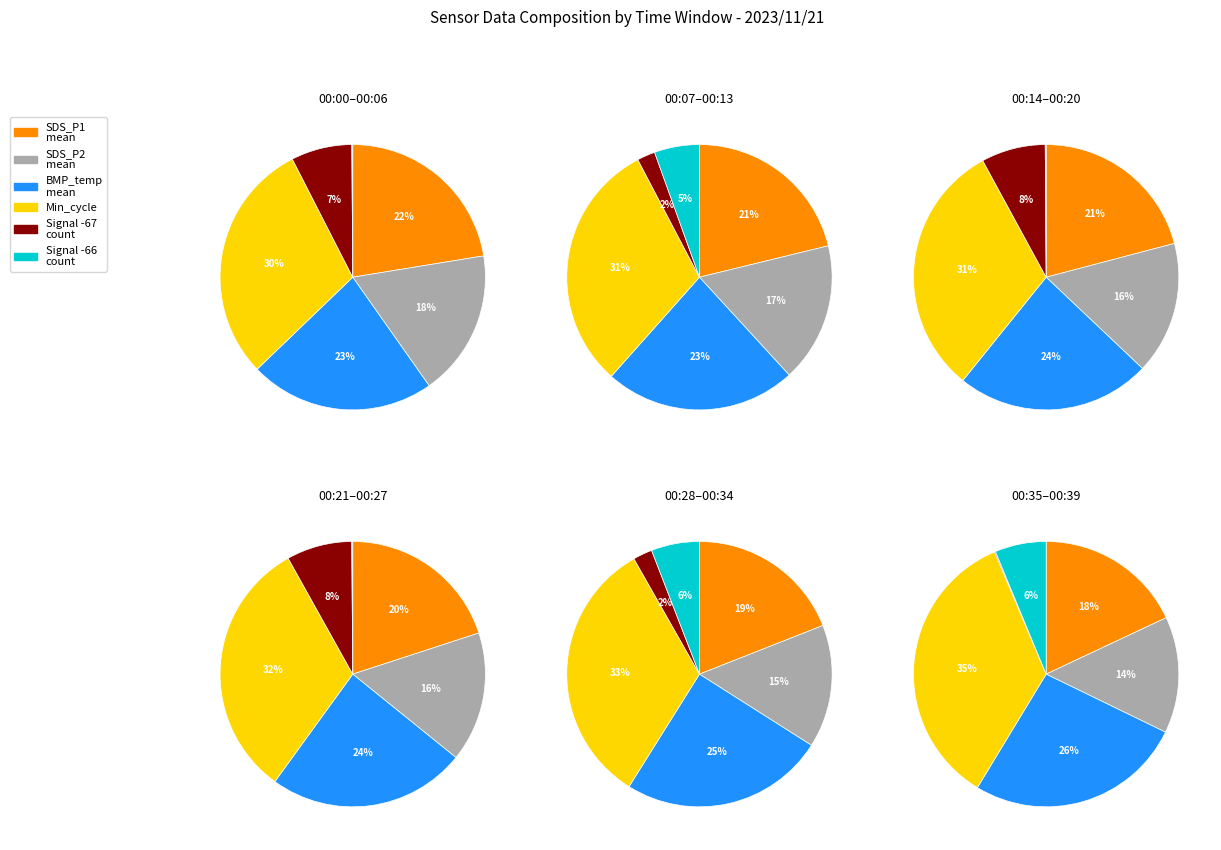

Does any single category account for the majority?

No